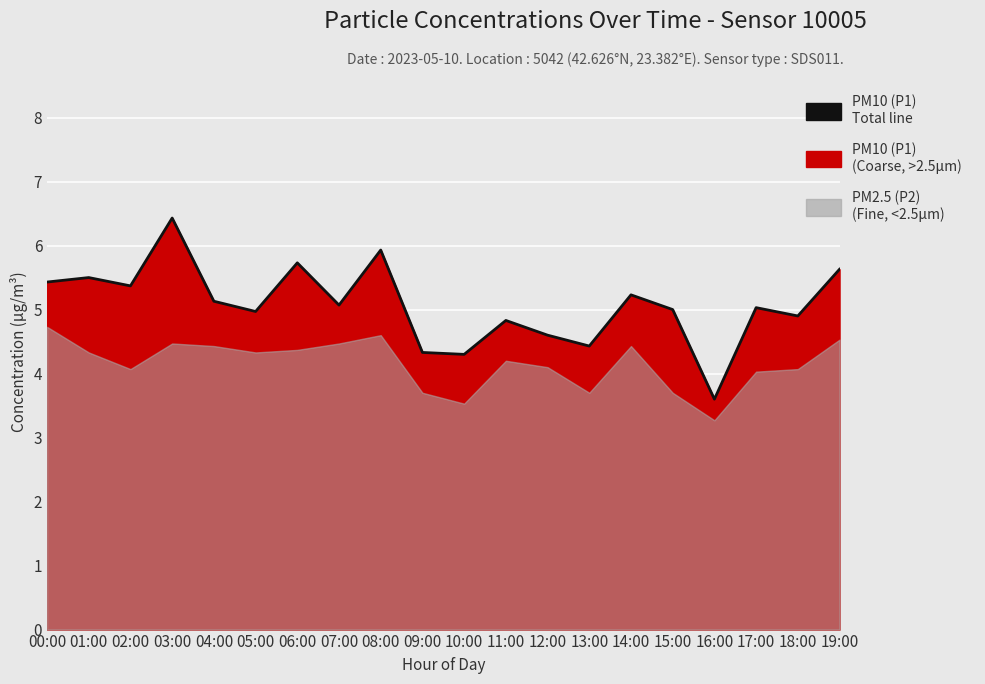

Which has a higher value, 11:00 or 18:00?

18:00